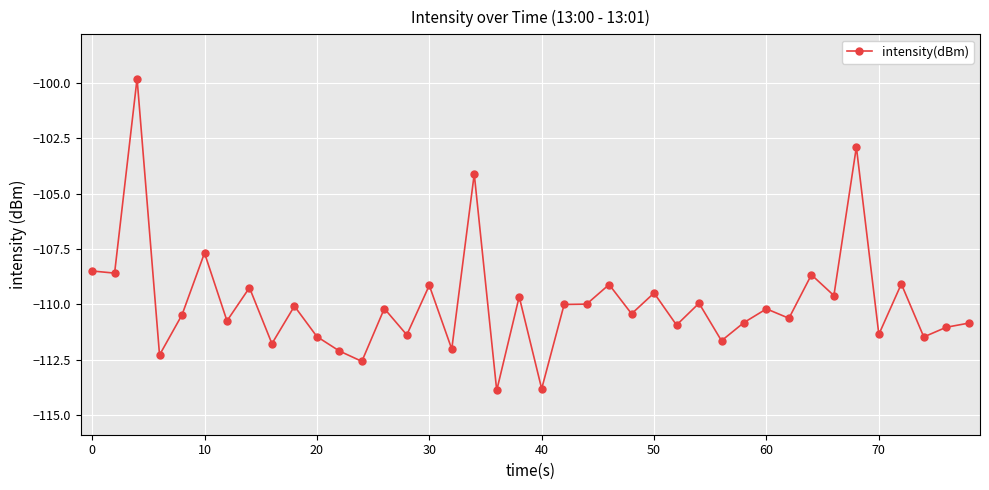

What is the difference between the maximum and second lowest values?

14.0